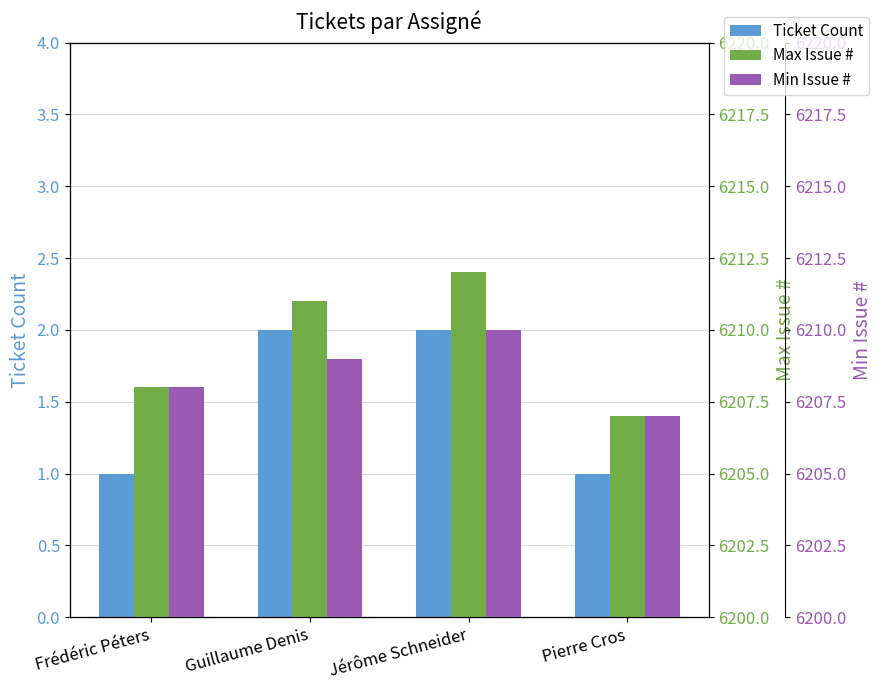

Between Frédéric Péters and Pierre Cros, which series saw the biggest shift?

Max Issue #